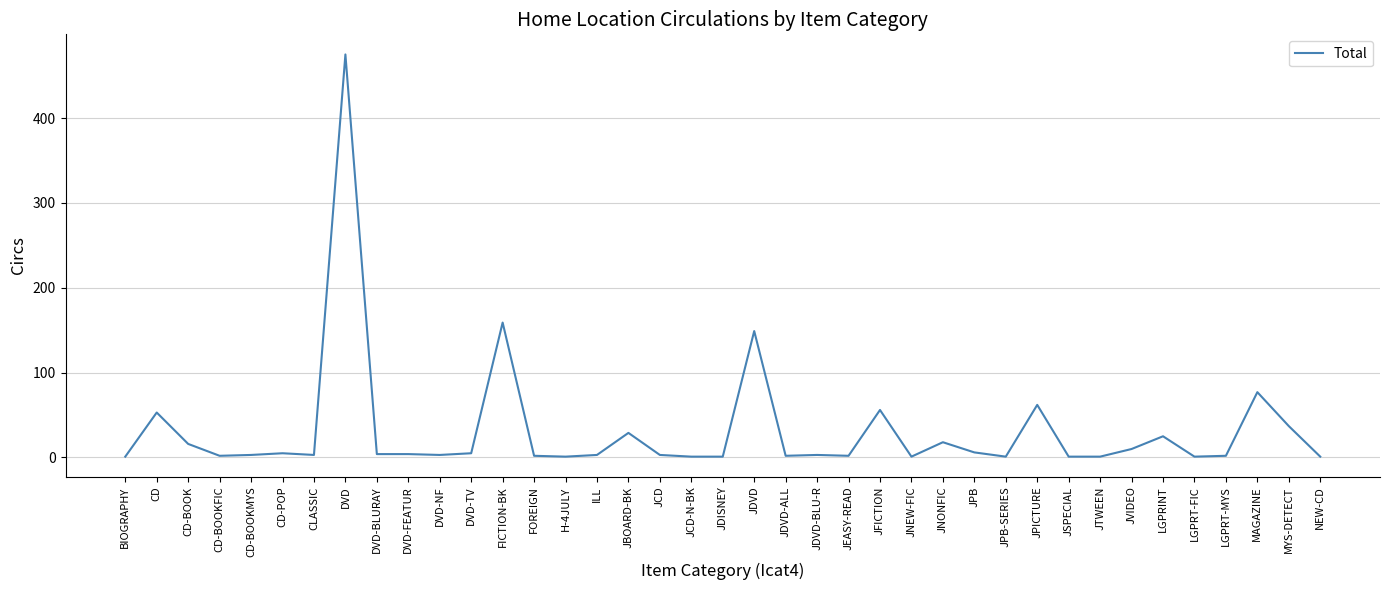

Between CD-BOOK and CD-BOOKFIC, which is larger?

CD-BOOK